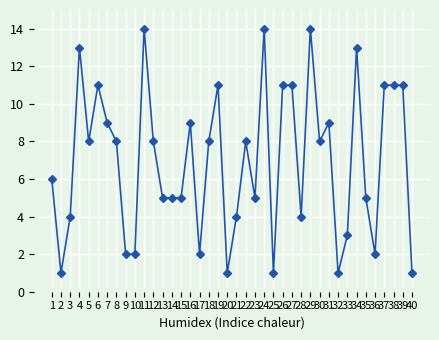

Where is the first local minimum?

2